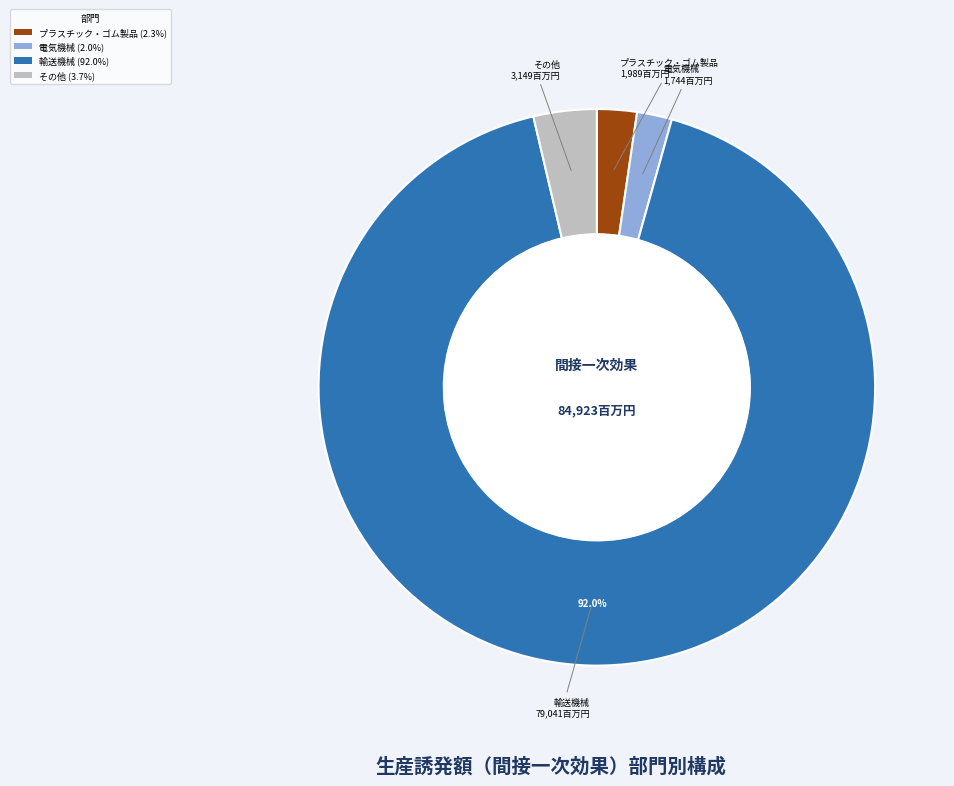

Does any single category account for the majority?

Yes